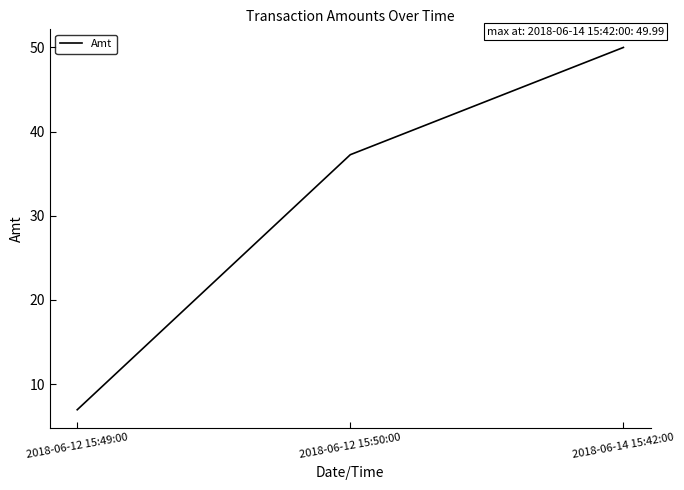

What is the difference between the second highest and minimum values?

30.3